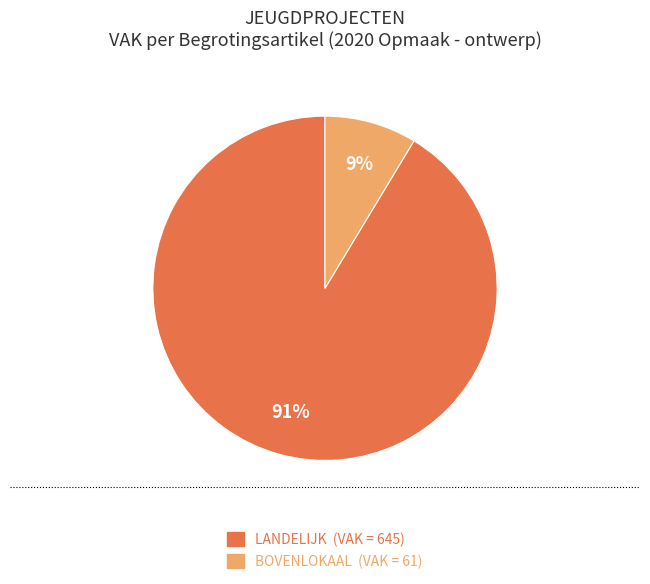

Is there a majority slice in this chart?

Yes